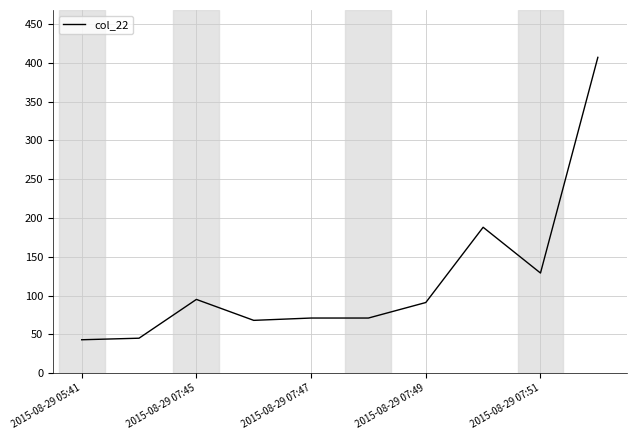

How many lines are shown in the chart?

1